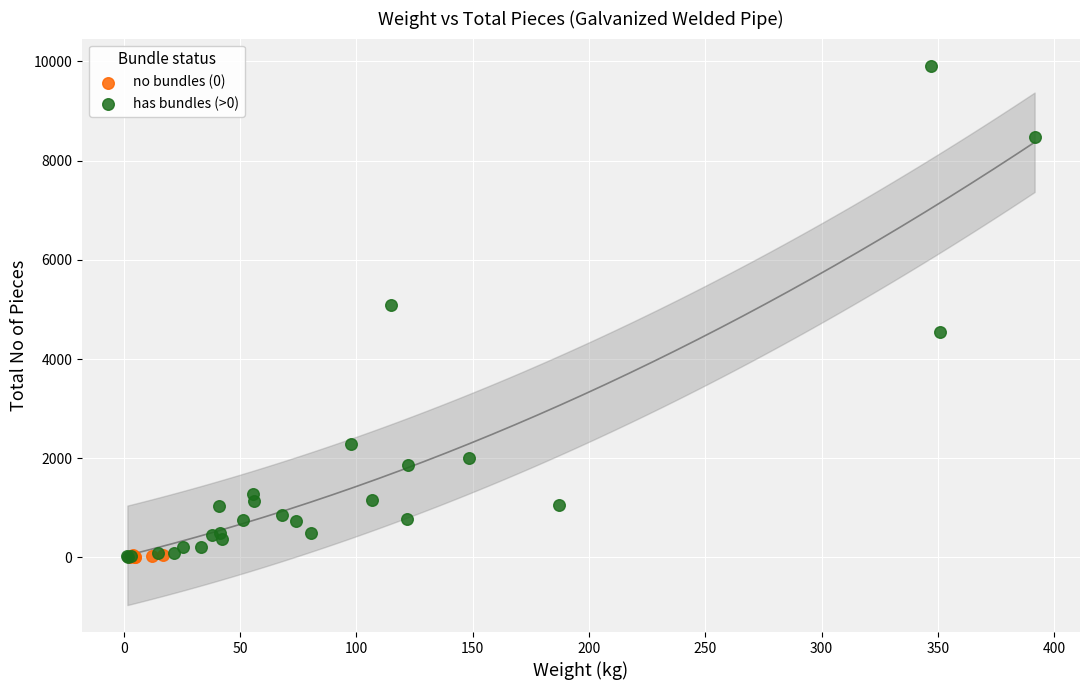

Which series reaches the maximum Y coordinate?

has bundles (>0)